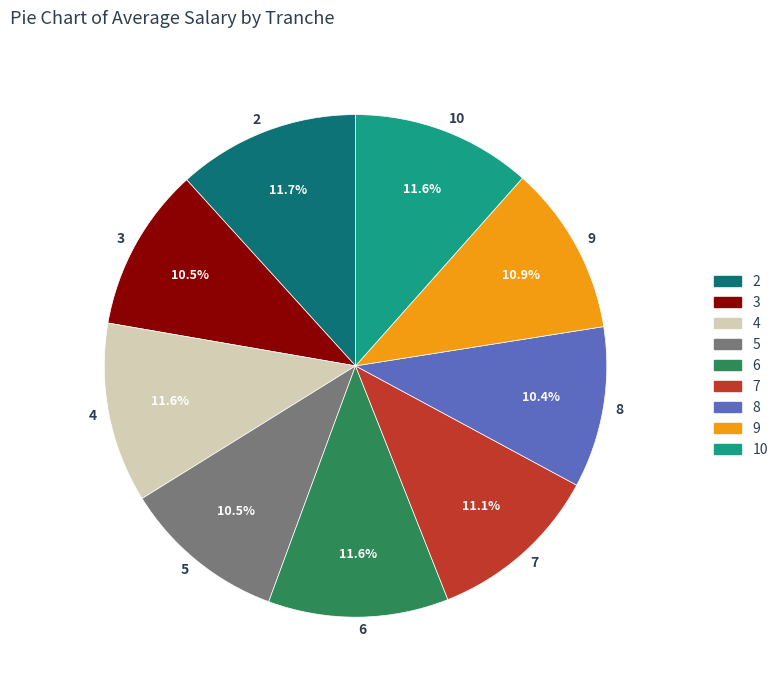

How much of the chart is everything except 5?

89.5%